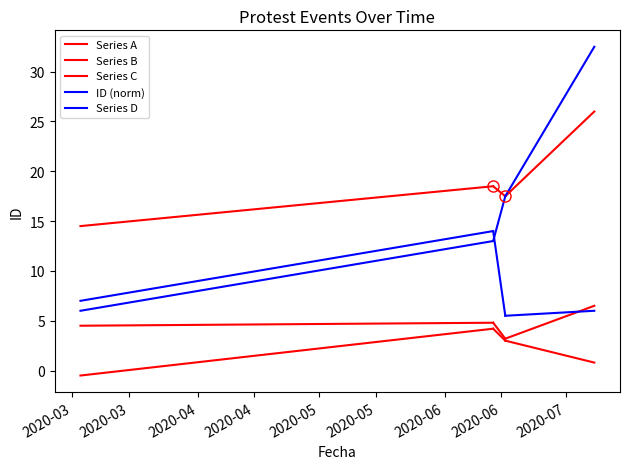

Is the value of ID (norm) at 2020-03 greater than the value of Series B at 2020-03?

Yes